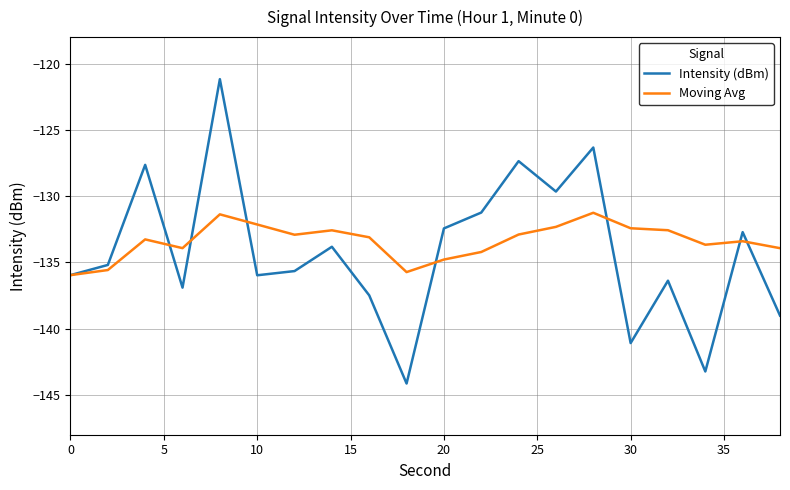

List the series in order of their overall mean, highest first.

Moving Avg, Intensity (dBm)